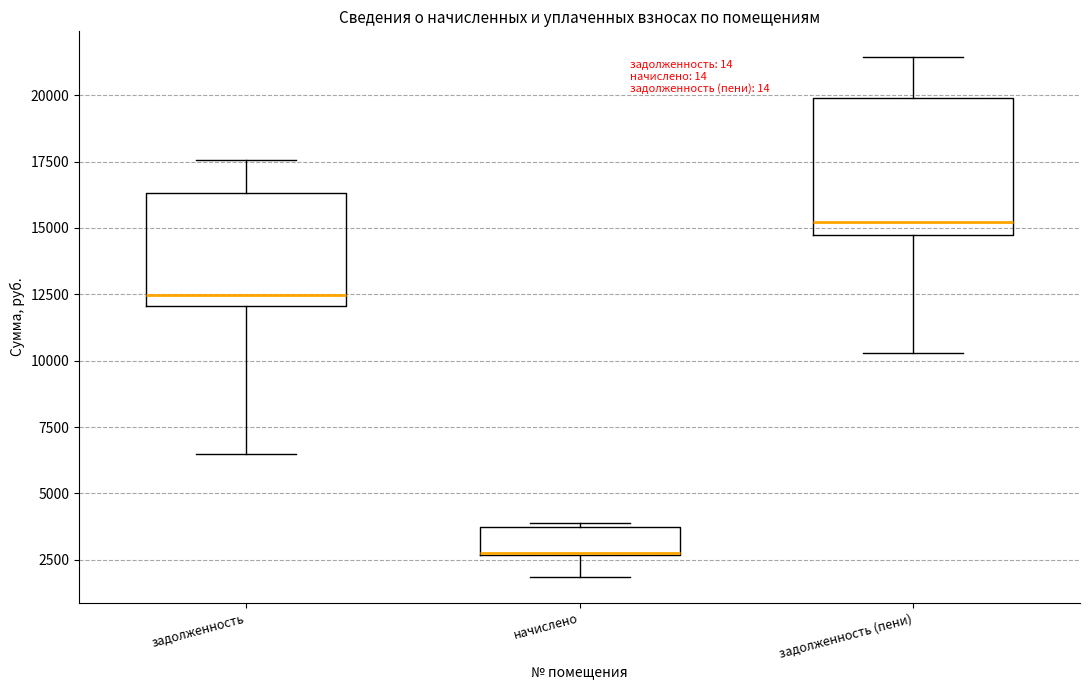

Reading left to right, read every box against the y-axis: the position of its median line, the range the box covers, and the ends of its whiskers. The values are not printed on the chart, so give them approximately, as read against the axis.

задолженность: median 12500, box 12000 to 16500, whiskers 6500 to 17500
начислено: median 2500 (drawn on the box's lower edge), box 2500 to 3500, whiskers 2000 to 4000
задолженность (пени): median 15000, box 14500 to 20000, whiskers 10500 to 21500